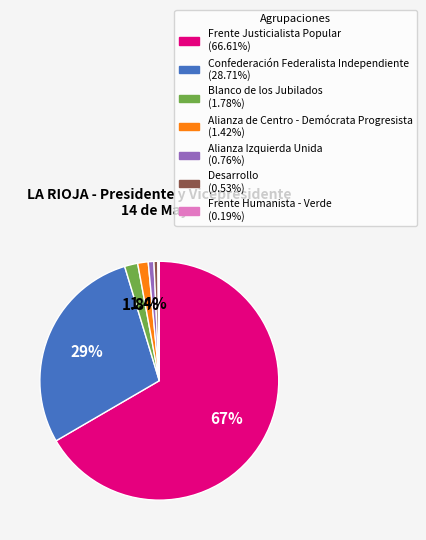

What is the largest slice in the pie chart?

Frente Justicialista Popular